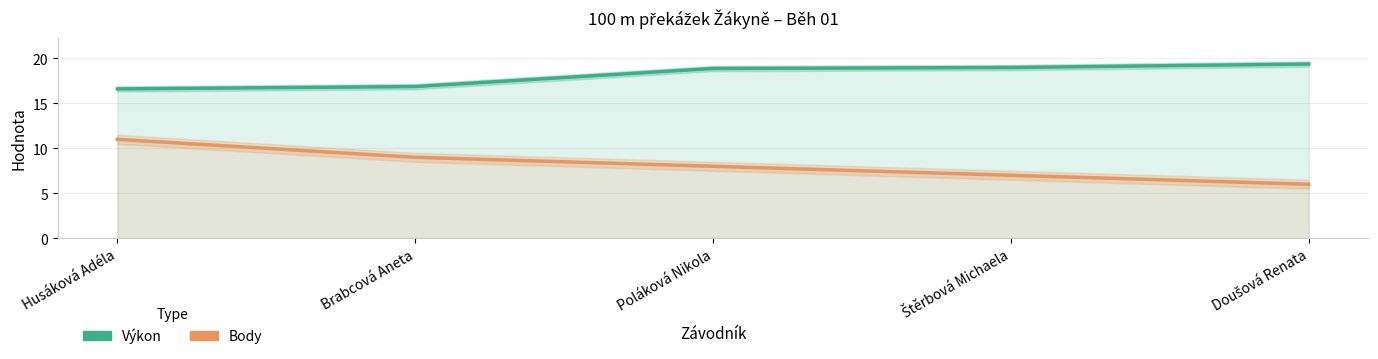

Rank the series at Poláková Nikola from highest to lowest value.

Výkon, Body